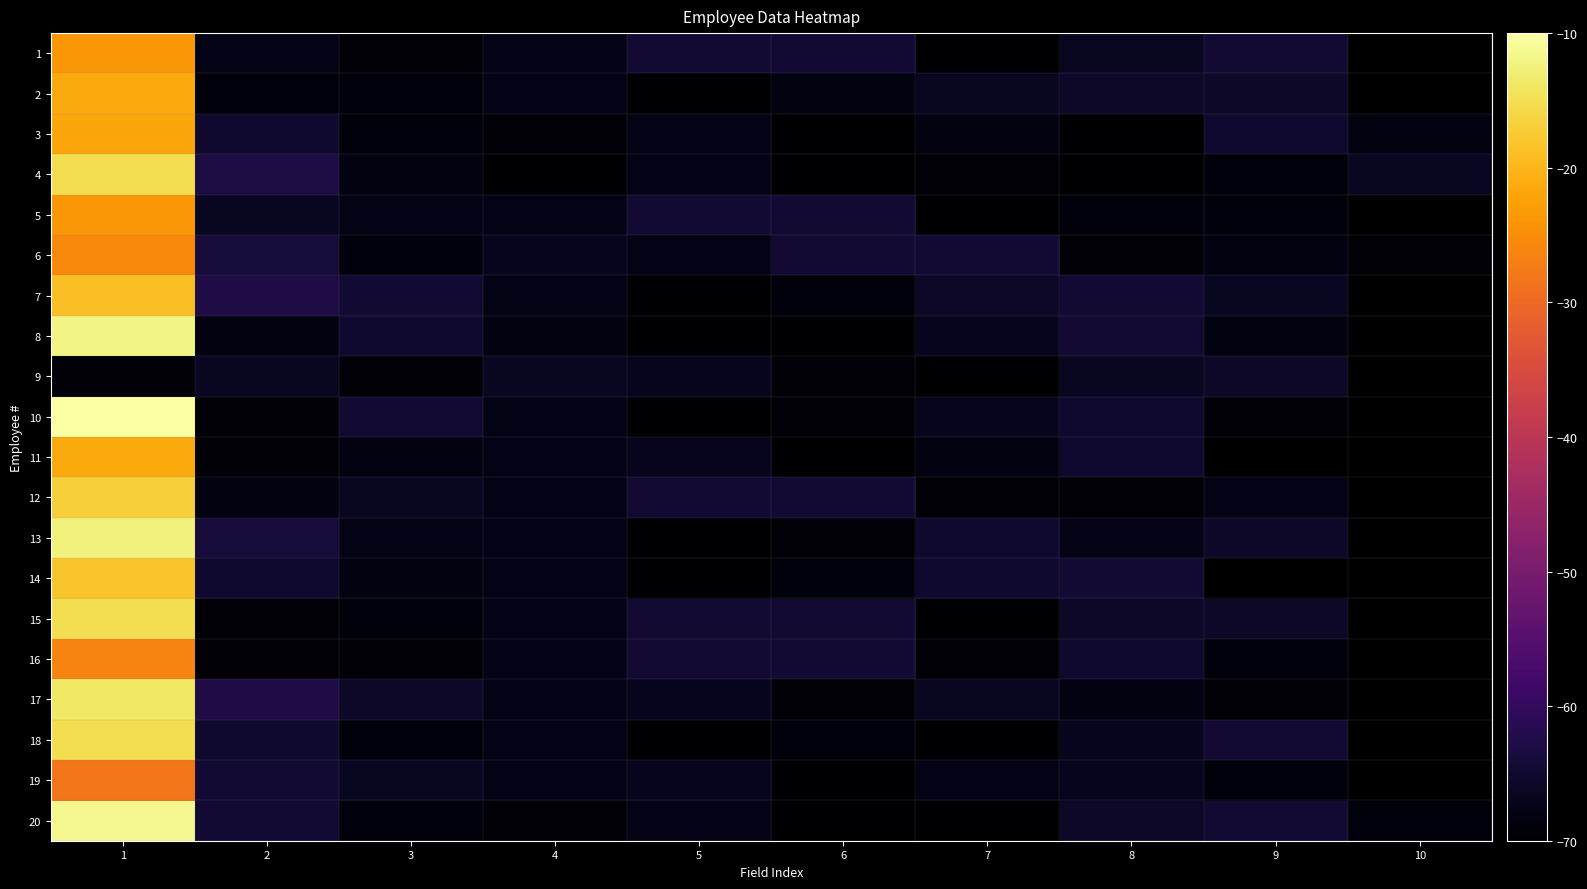

Is it true that 18 equals -15.0 at 1?

True